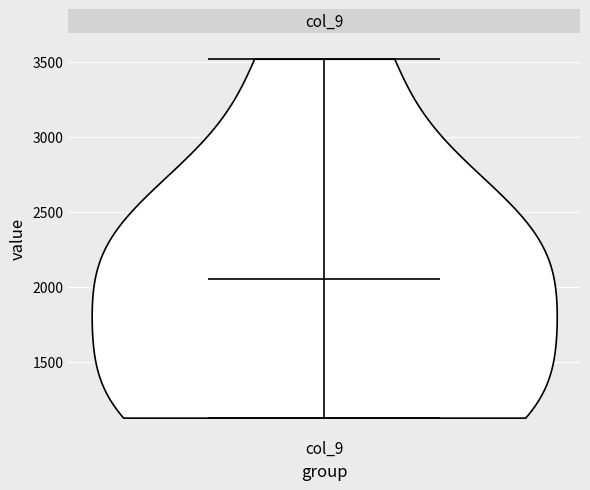

Read this violin plot against the y-axis: where its median line is, and the lowest and highest points the violin reaches. The values are not printed on the chart, so give them approximately, as read against the axis.

median line 2050, lowest point 1150, highest point 3500